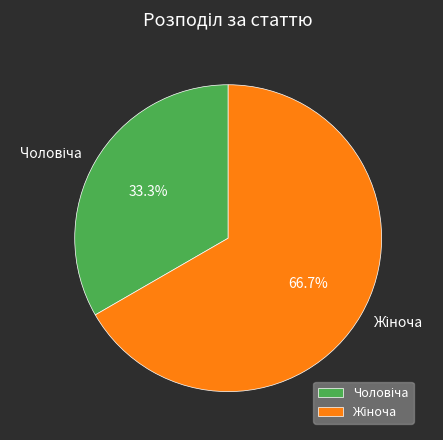

Is there any slice that represents more than half of the pie?

Yes